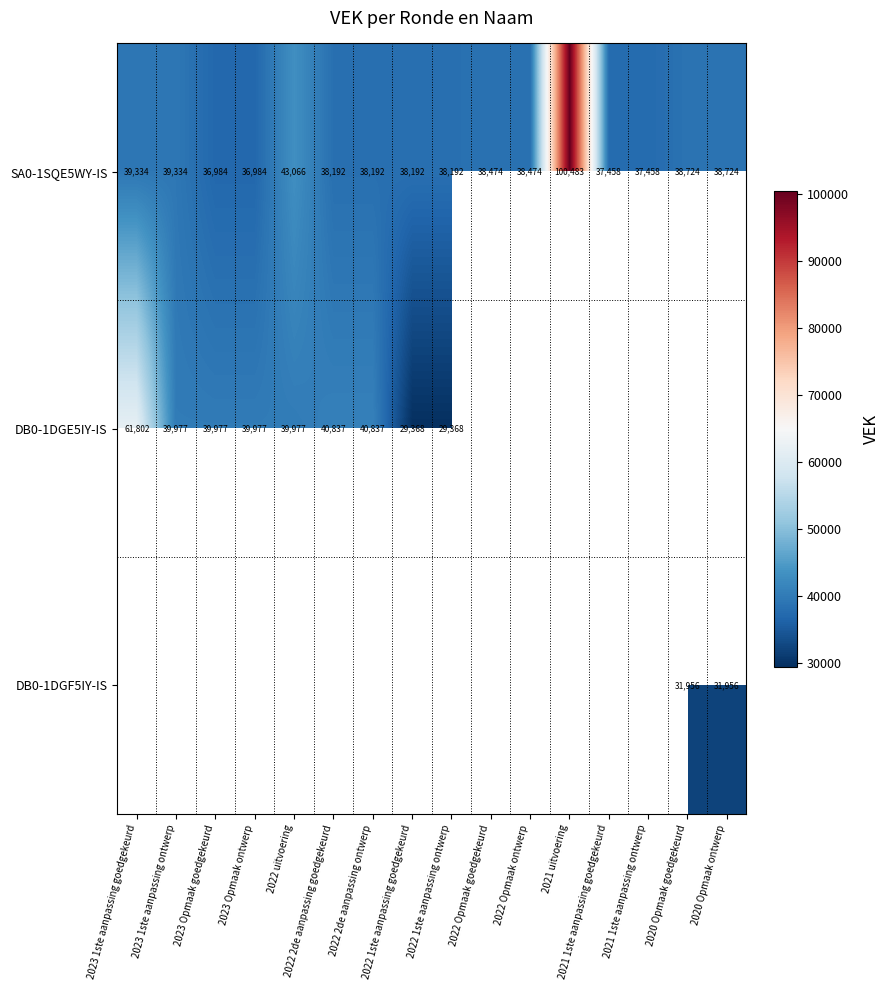

At which category is the sum across all series the highest?

2023 1ste aanpassing goedgekeurd